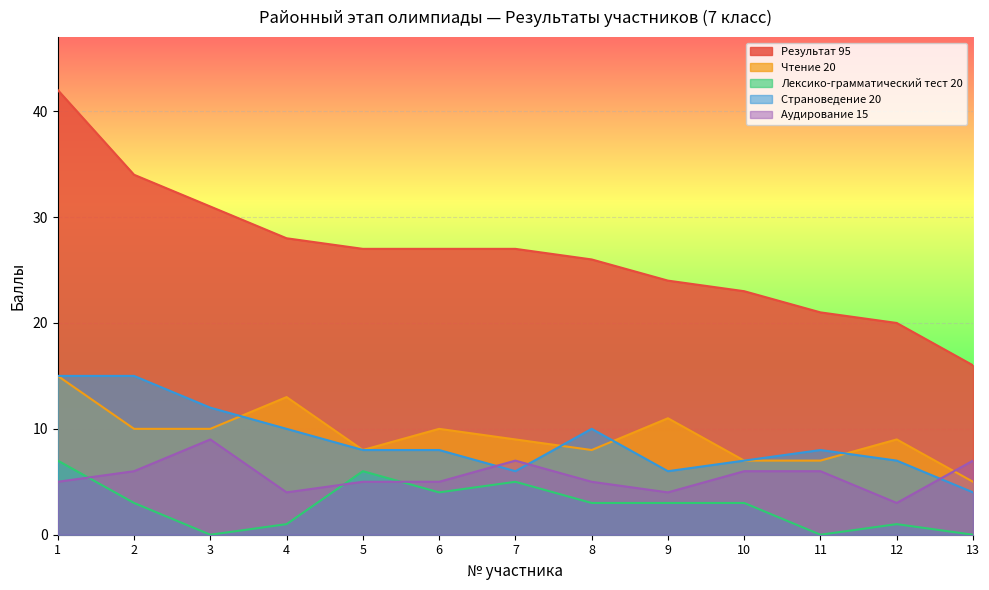

How many data points in Результат 95 are above 27?

4